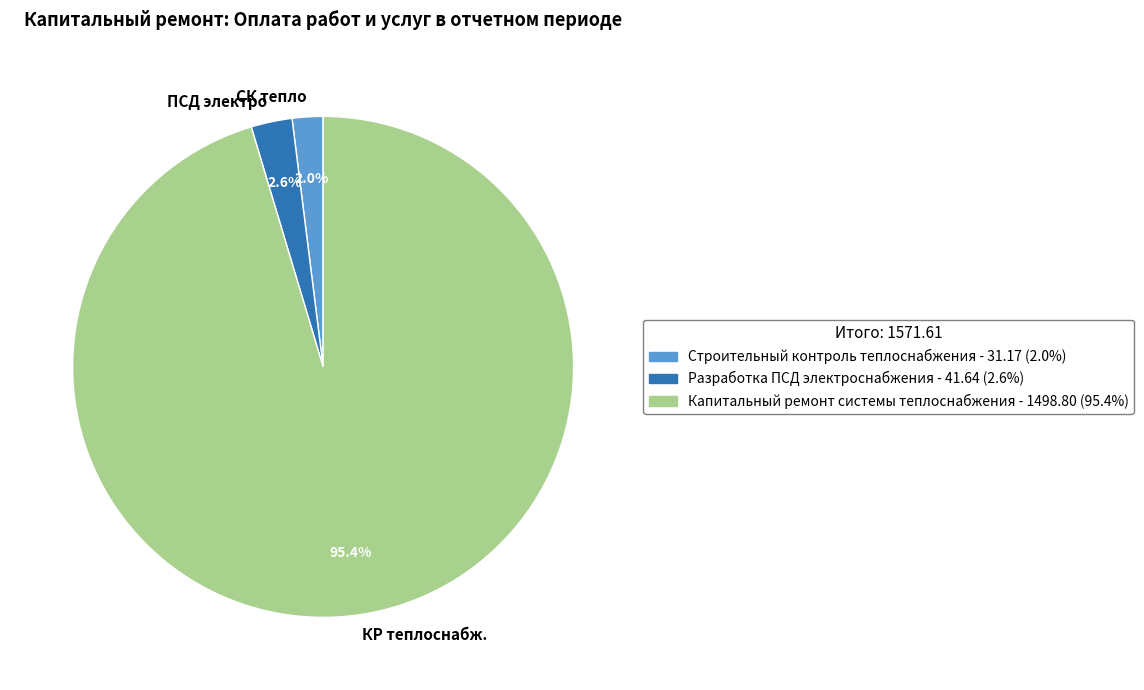

Which category has the biggest portion of the pie?

КР теплоснабж.